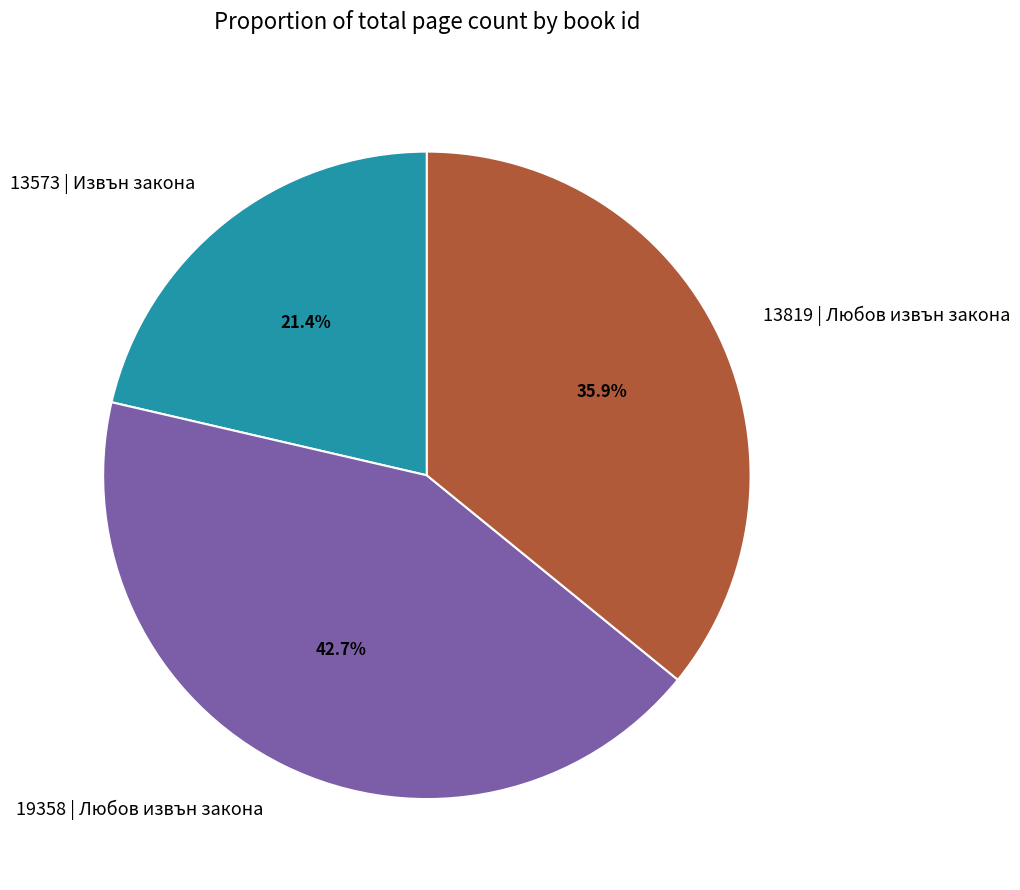

How many slices are in this pie chart?

3